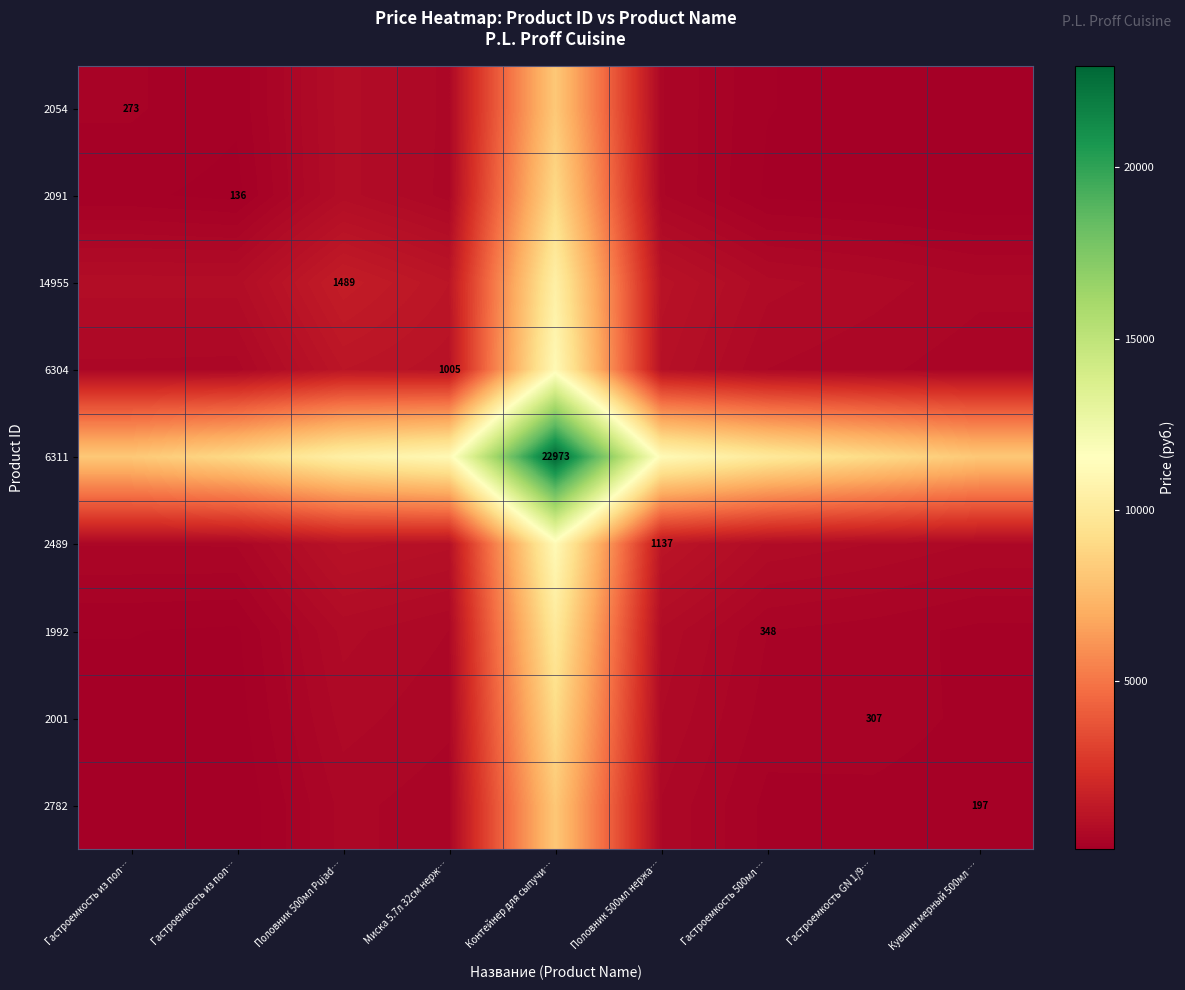

True or false: 2001 has a value of 296.9 at Миска 5.7л 32см нерж….

False